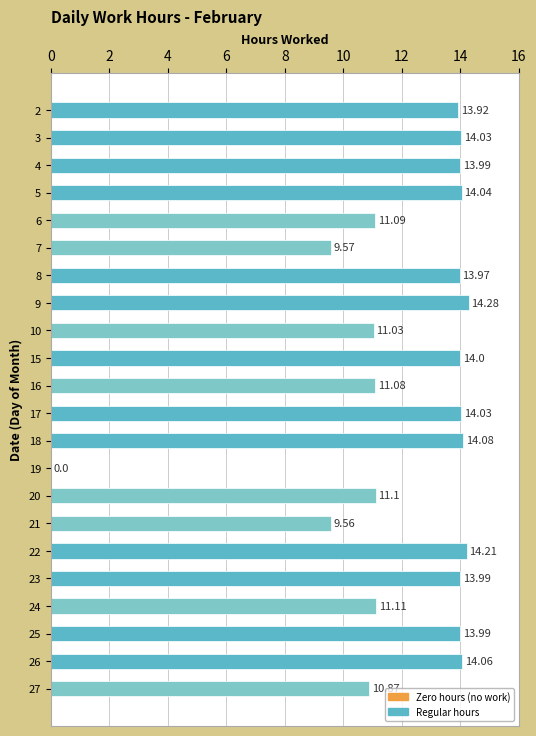

Where is the data nearest to the value 7?

21